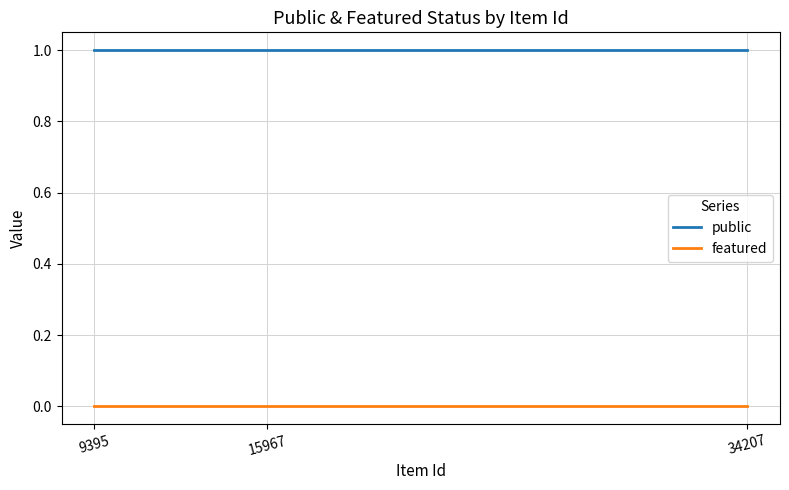

Reading left to right, transcribe all the data shown in this chart.

public: 1	1	1
featured: 0	0	0